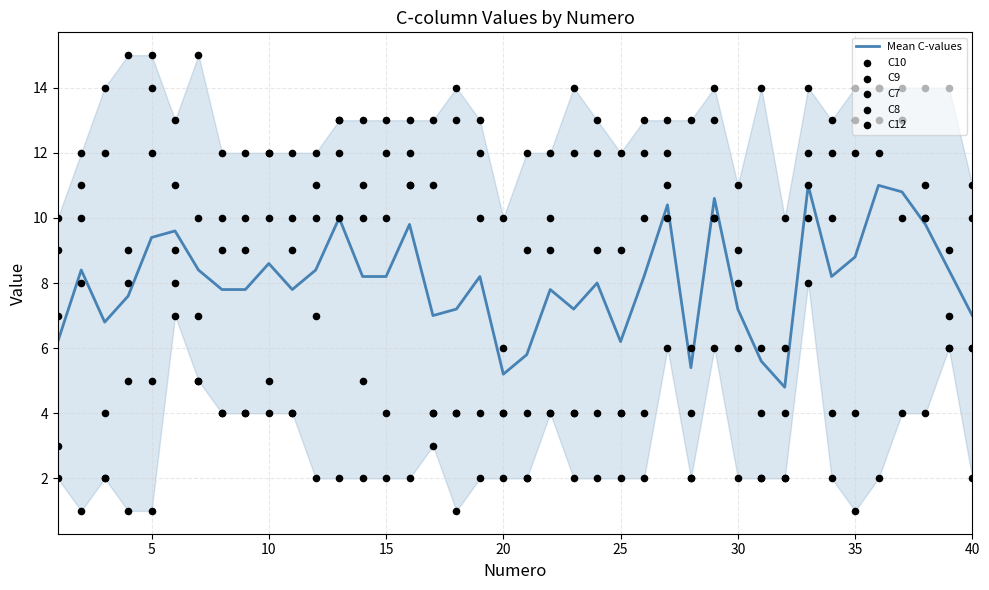

What is the highest value of the Mean C-values series?

11.0